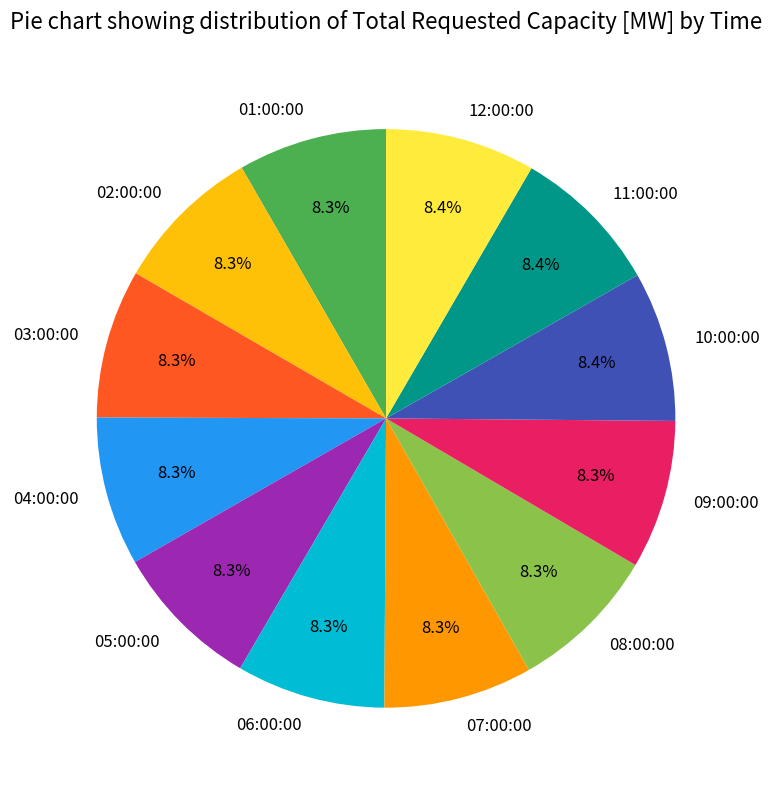

Is 05:00:00 the majority of the pie?

No